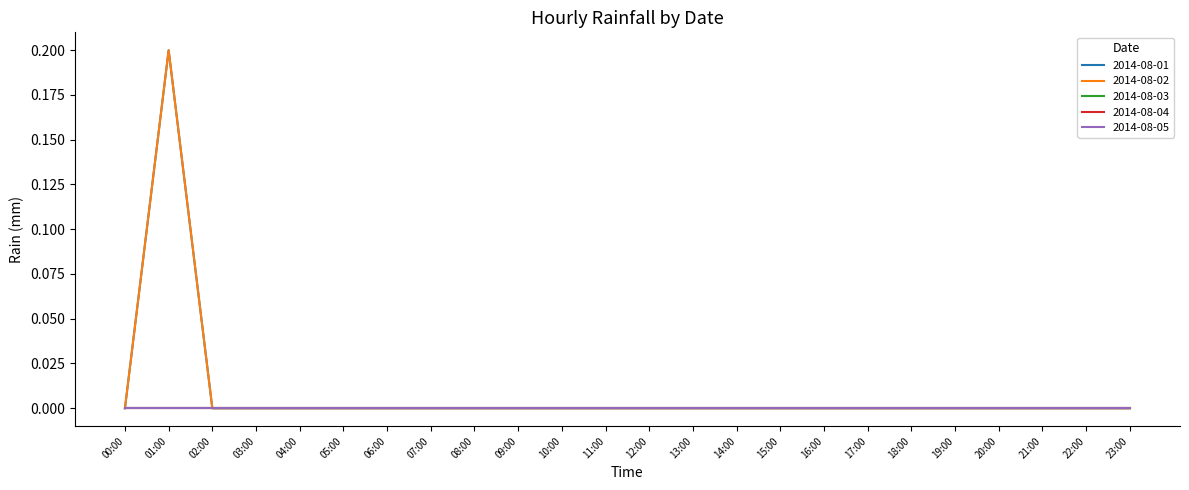

Does the chart have visible grid lines?

No